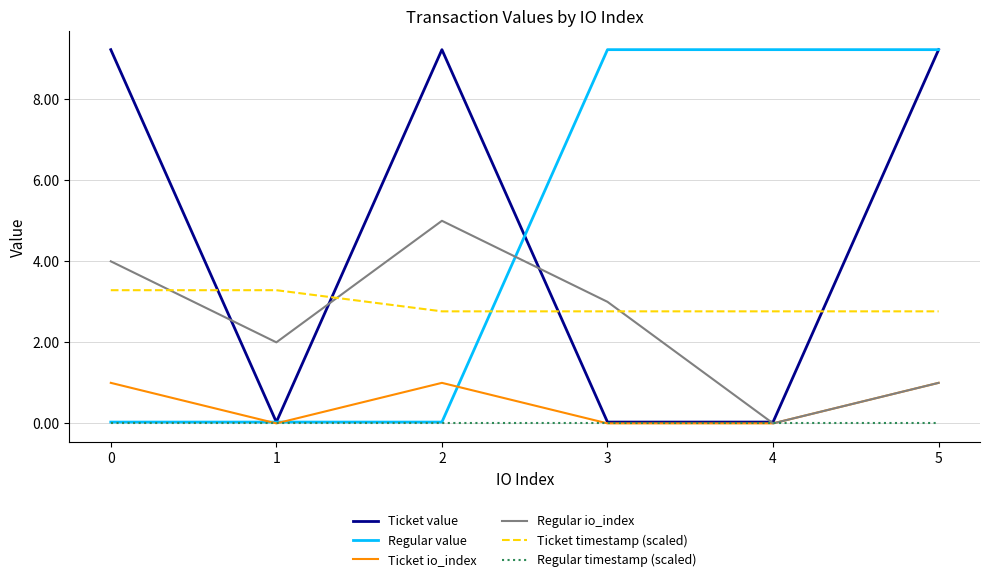

At how many categories does at least one series exceed 5?

5